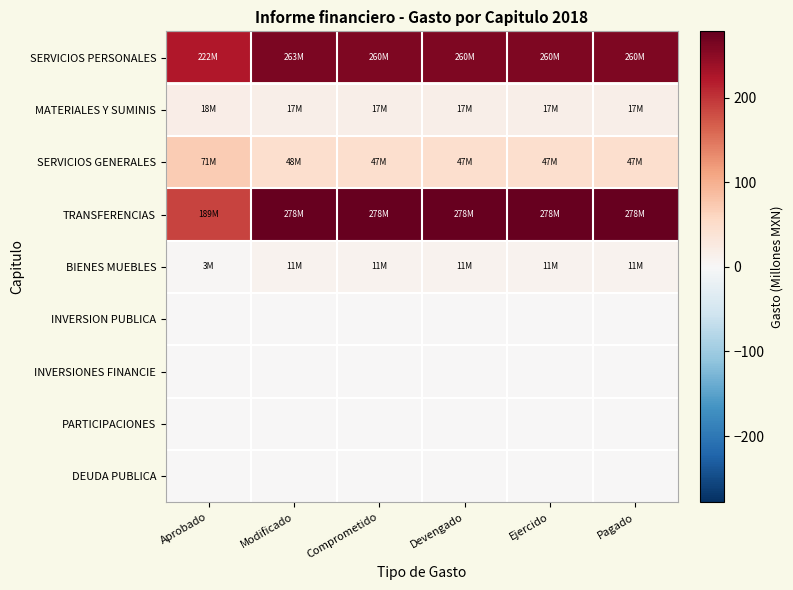

At how many categories does at least one series exceed 69?

6